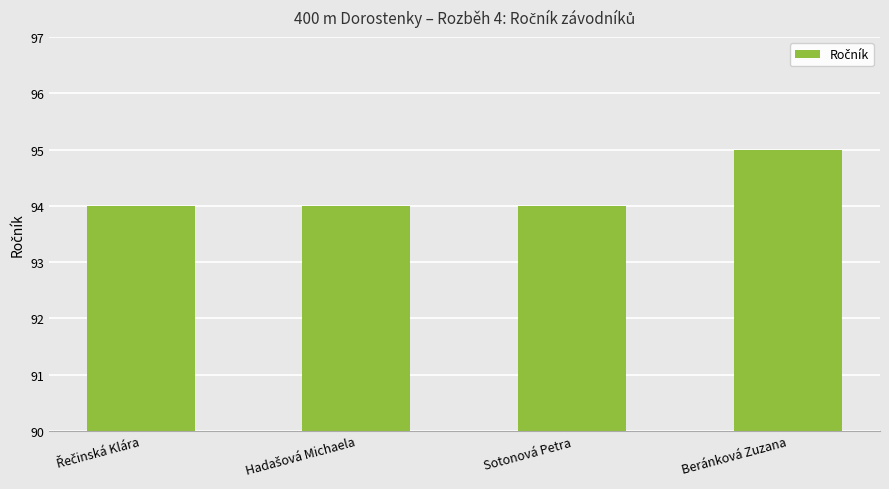

Does the chart contain stacked bars?

No